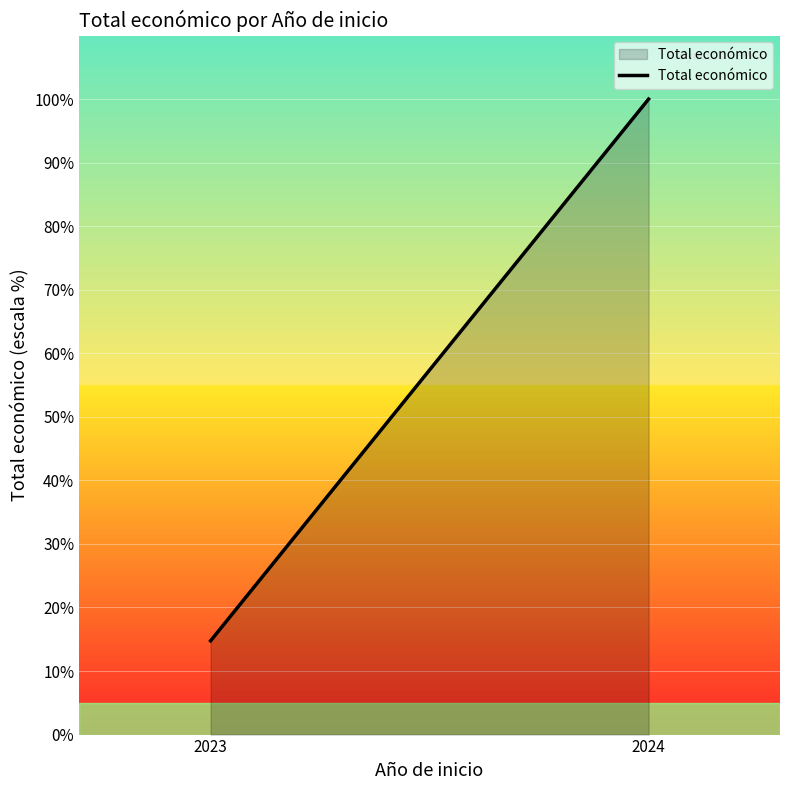

The chart shows a value of 48.0 at 2024. True or false?

False